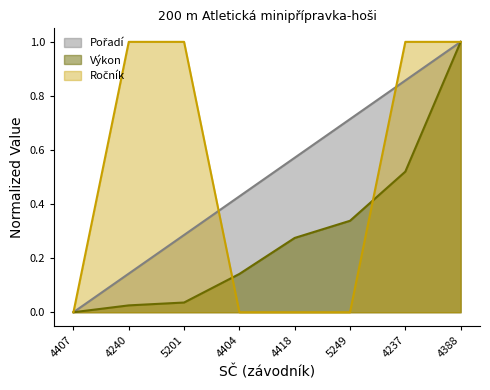

What are all the series names shown in the legend?

Pořadí, Výkon, Ročník